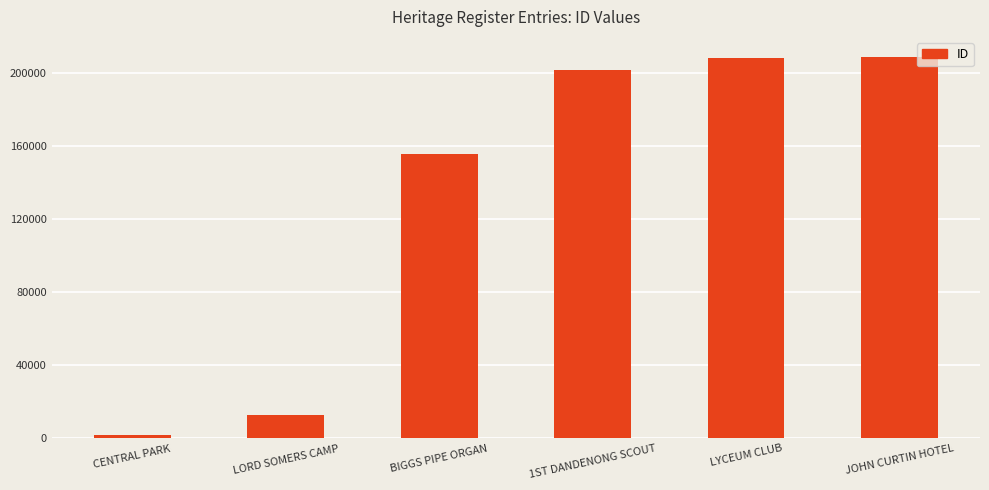

What is the change in value from LORD SOMERS CAMP to BIGGS PIPE ORGAN?

+143104